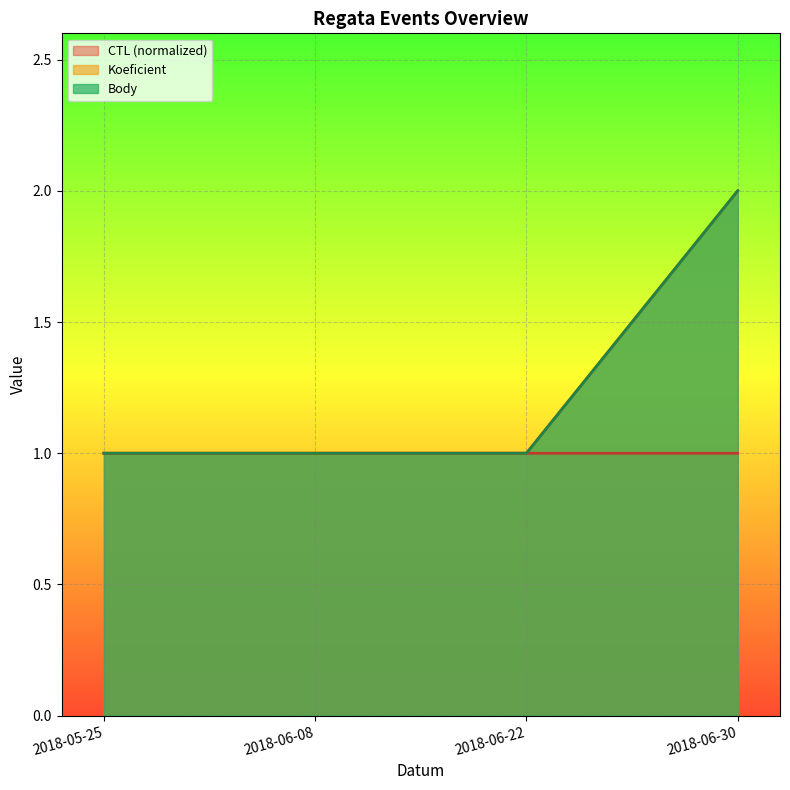

True or false: CTL has a value of 1.0 at 2018-06-22.

True